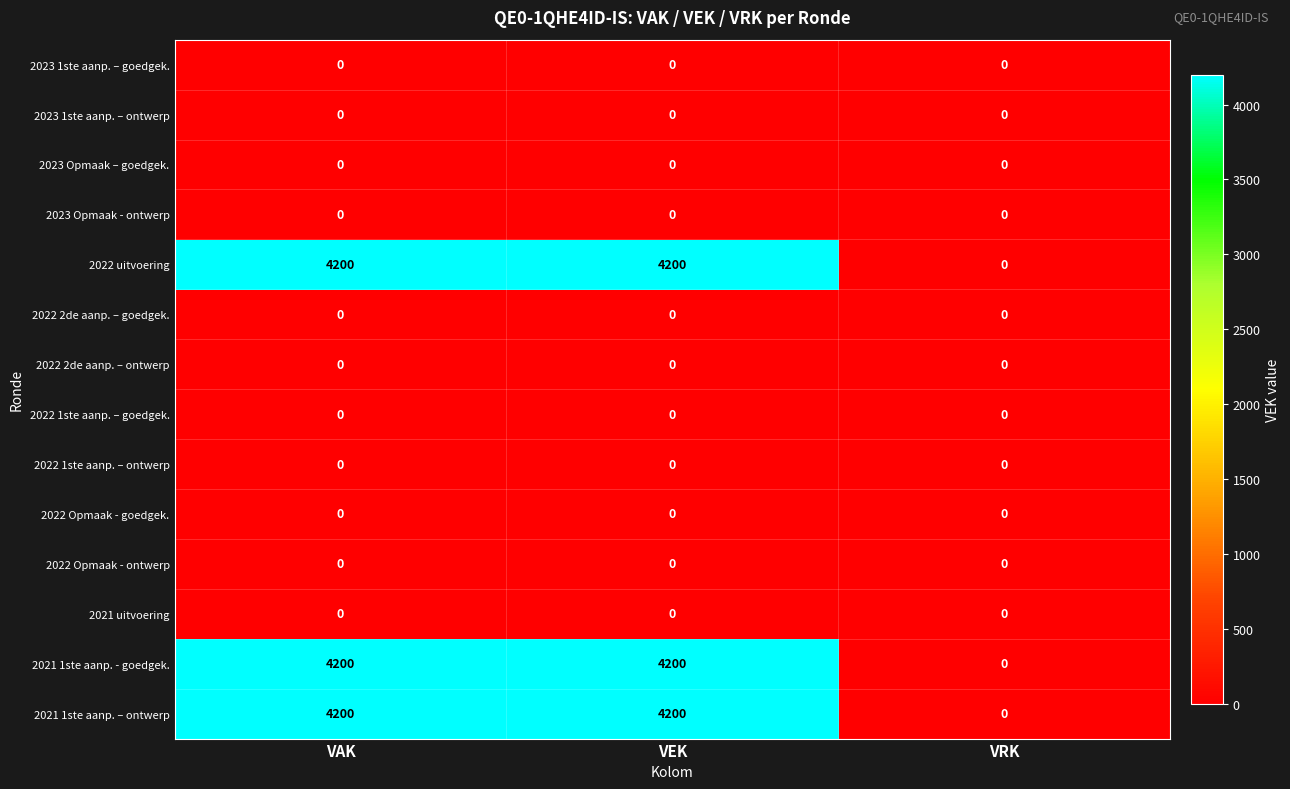

What is the spread (max minus min) of values at VEK?

4200